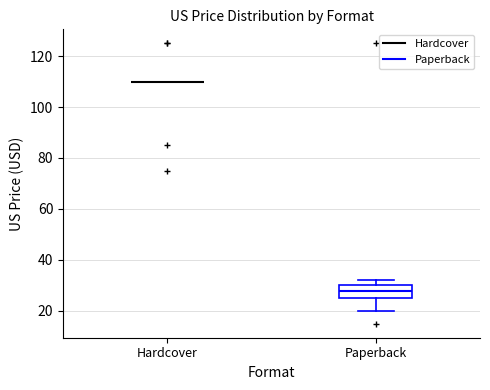

Reading left to right, transcribe this box plot: for each box, give where its median line is, the range the box spans, and where its two whiskers end, as read against the y-axis. The values are not printed on the chart, so give them approximately, as read against the axis.

Hardcover: box collapsed to a line at 110, whiskers 110 to 110
Paperback: median 28, box 24 to 30, whiskers 20 to 32